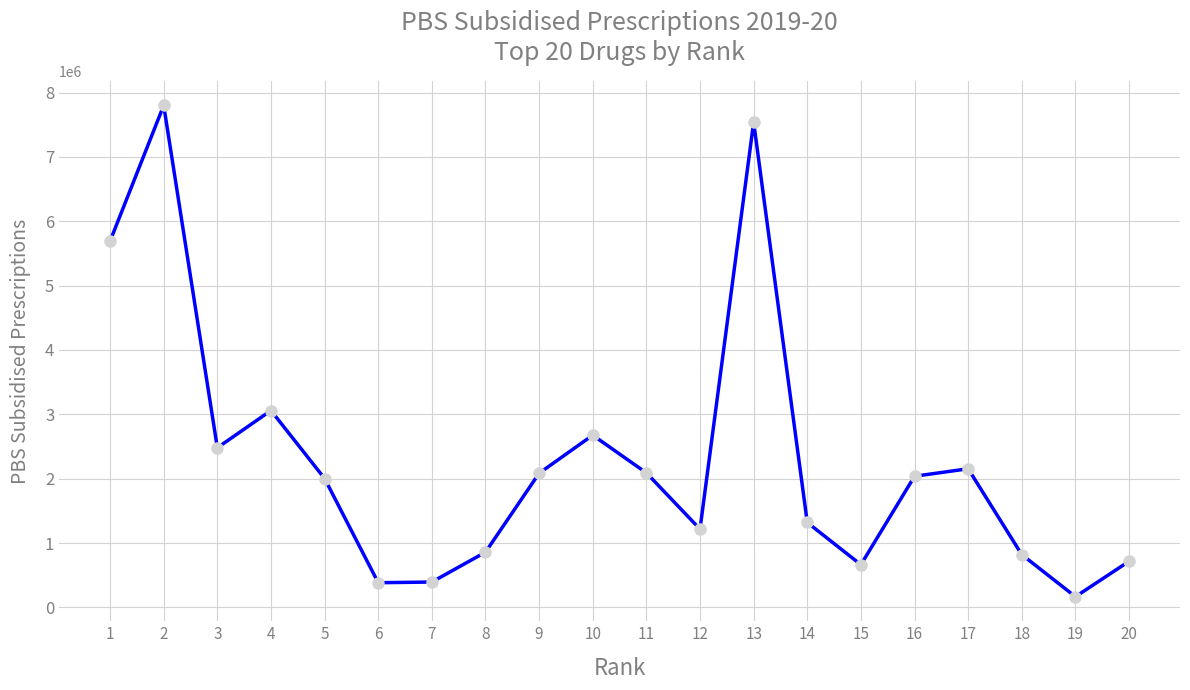

What is the change in value from 7 to 11?

+1696191